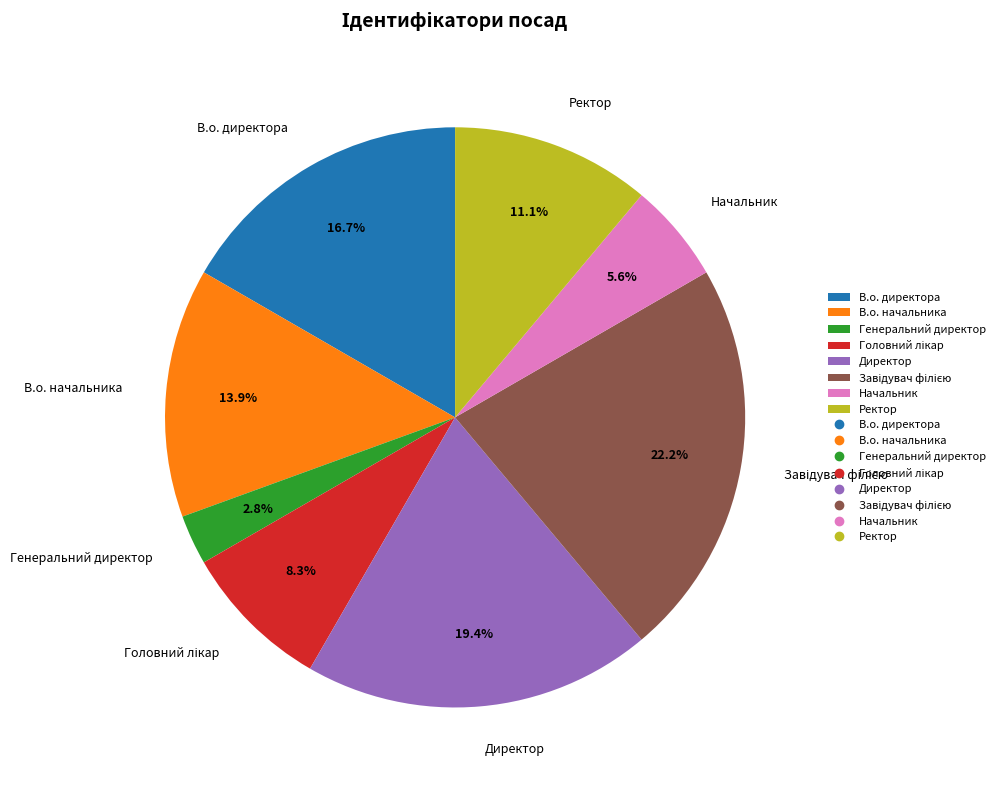

What percentage is NOT represented by В.о. начальника?

86.1%